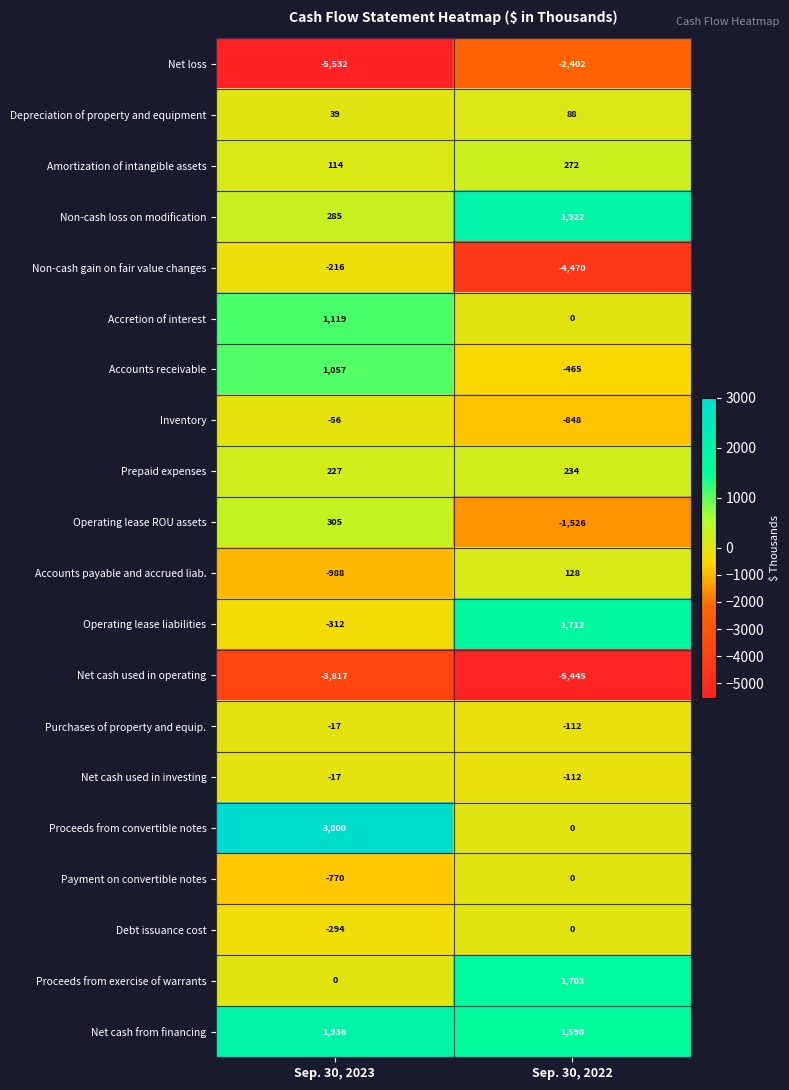

Between Sep. 30, 2023 and Sep. 30, 2022, which series saw the biggest shift?

Non-cash gain on fair value changes